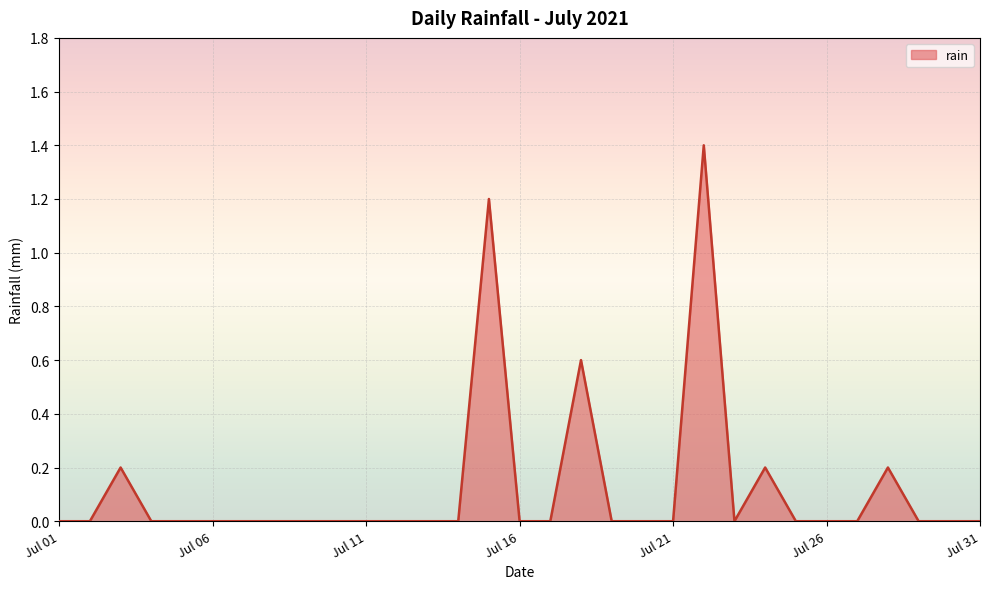

What is the difference between the maximum and minimum values?

1.4